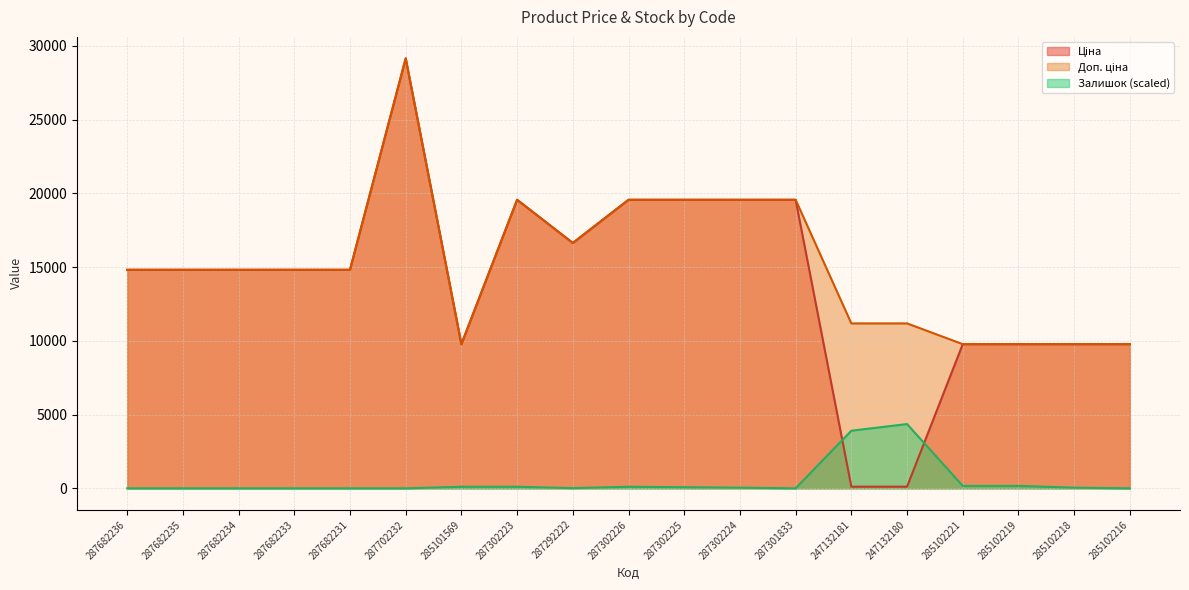

What is the difference between the maximum and minimum values in the Доп. ціна series?

19376.8